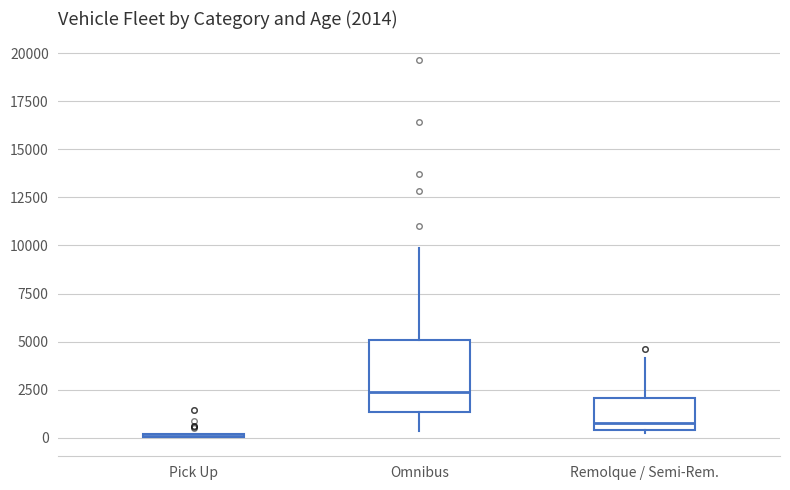

Which box is the tallest, from its lower edge to its upper edge?

Omnibus